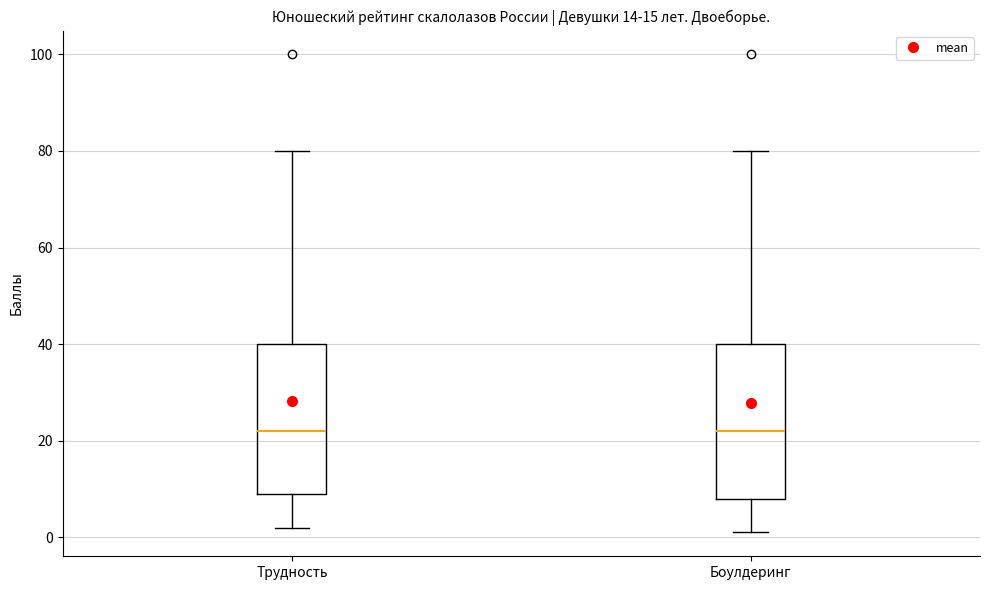

Where does the upper whisker of the box for Боулдеринг end on the y-axis? The values are not printed on the chart, so give them approximately, as read against the axis.

80